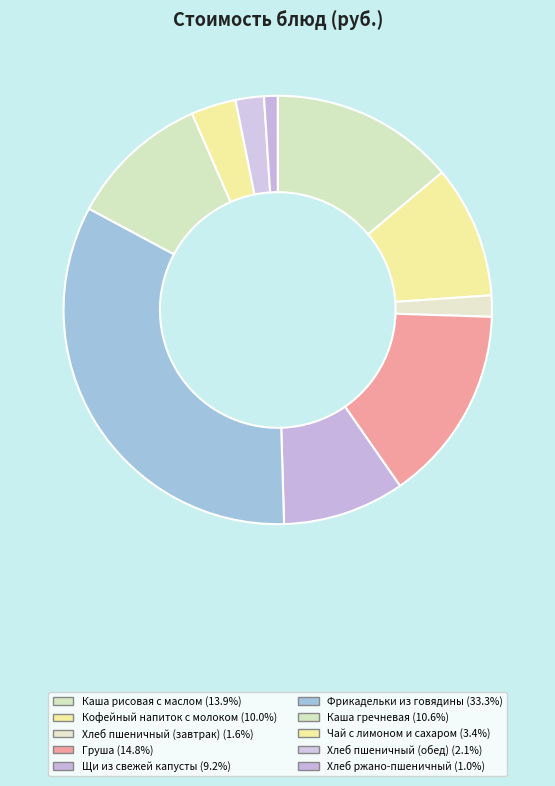

Rank the categories by value from highest to lowest.

Фрикадельки из говядины, Груша, Каша рисовая с маслом, Каша гречневая, Кофейный напиток с молоком, Щи из свежей капусты, Чай с лимоном и сахаром, Хлеб пшеничный (обед), Хлеб пшеничный (завтрак), Хлеб ржано-пшеничный